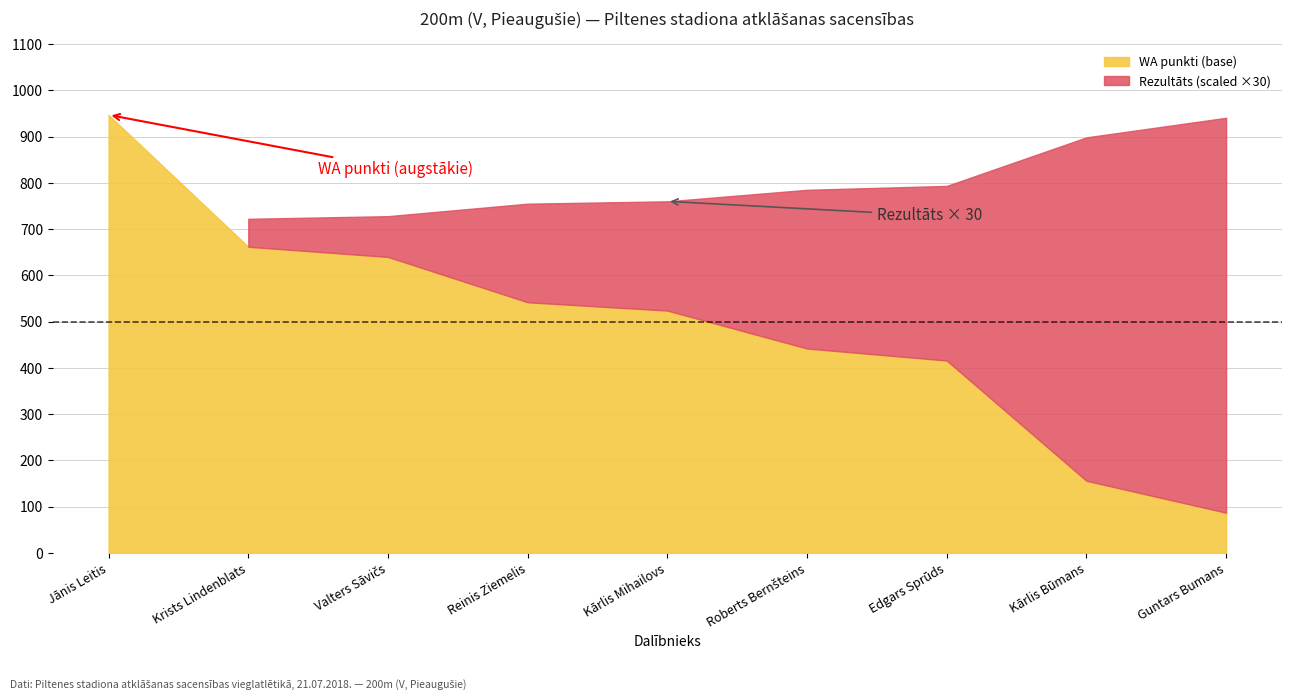

Rank the categories by Rezultāts value from highest to lowest.

Guntars Bumans, Kārlis Būmans, Edgars Sprūds, Roberts Bernšteins, Kārlis Mihailovs, Reinis Ziemelis, Valters Sāvičs, Krists Lindenblats, Jānis Leitis